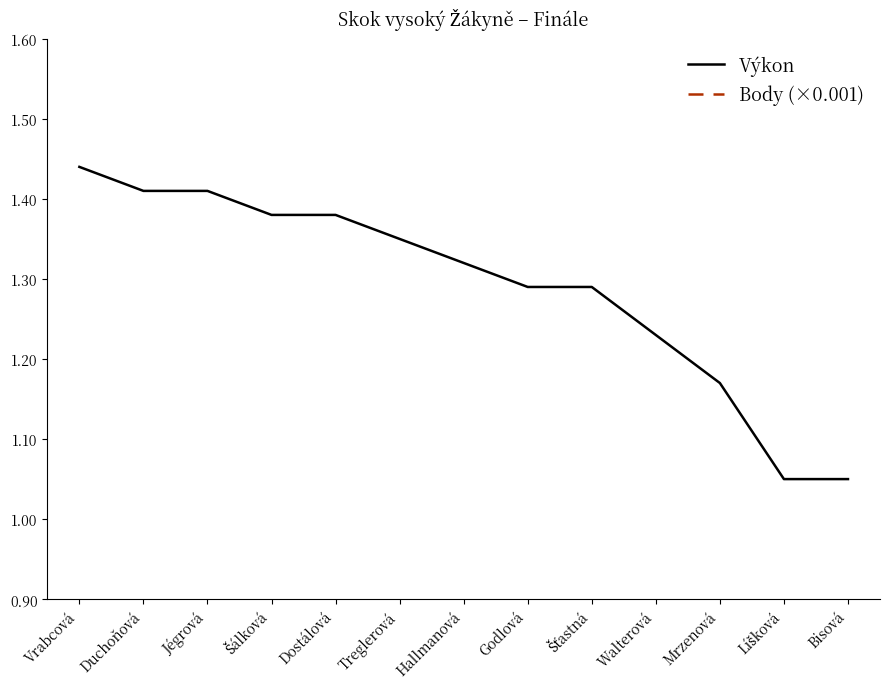

The Body (×0.001) series shows 0.2 at Líšková. True or false?

True